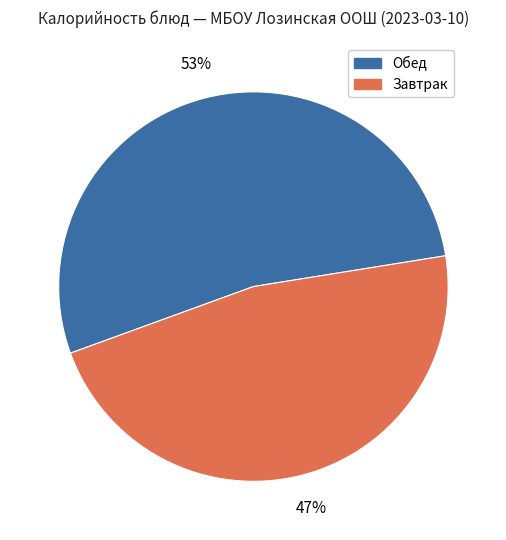

Does any single category account for the majority?

Yes